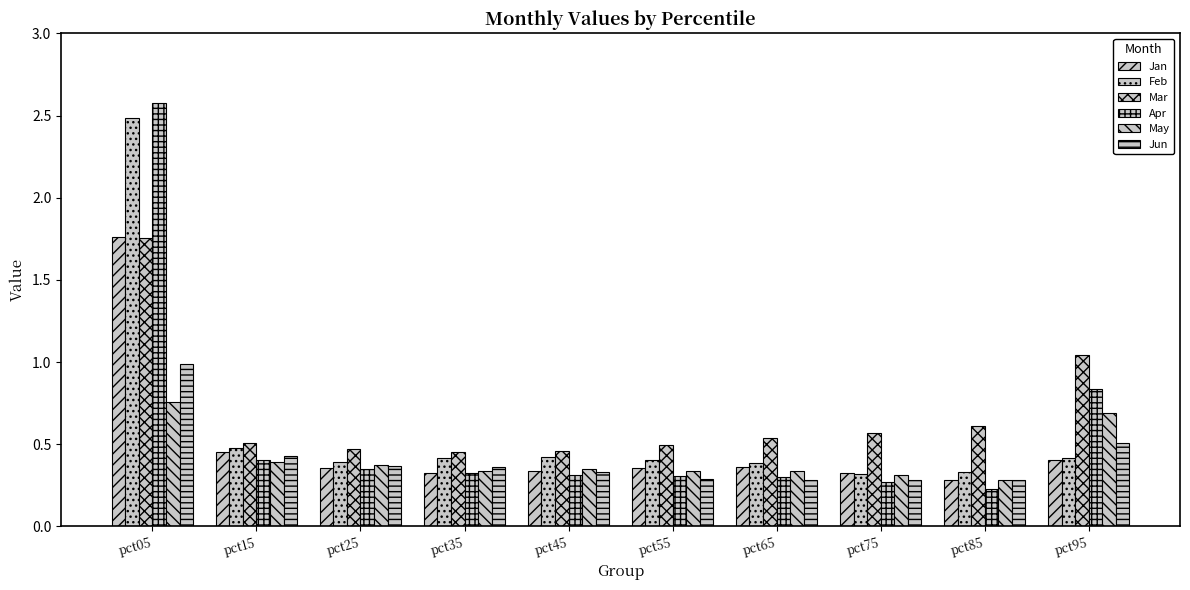

Are the bars grouped side by side (vs. stacked)?

Yes